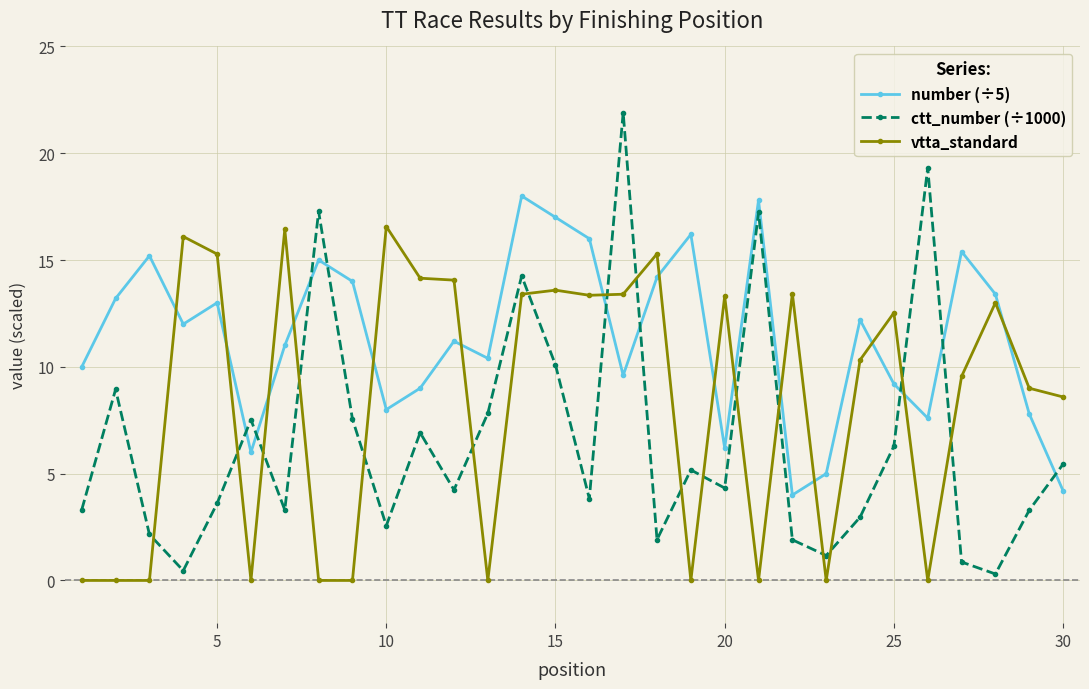

What is the value of the number (÷5) point at the 12th from the left?

11.2